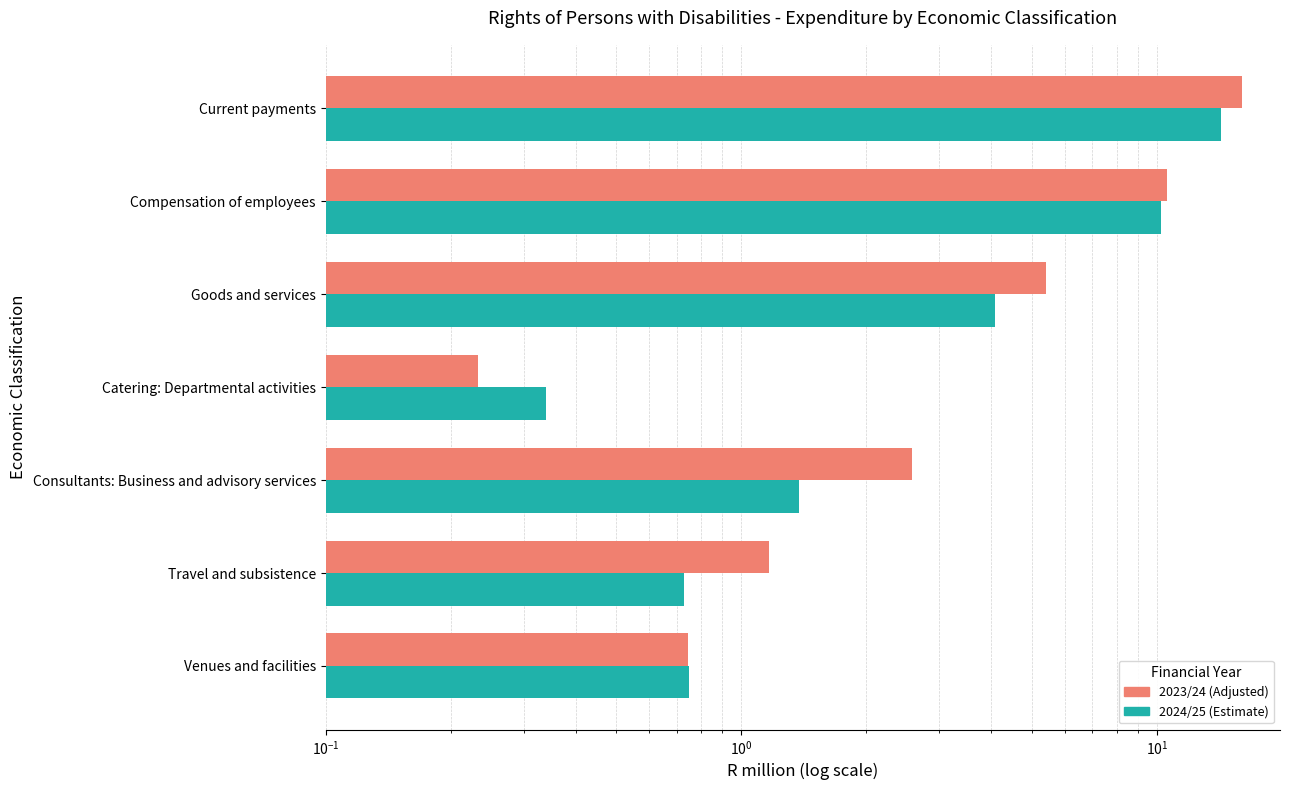

Between Catering: Departmental activities and Travel and subsistence, which is larger?

Travel and subsistence